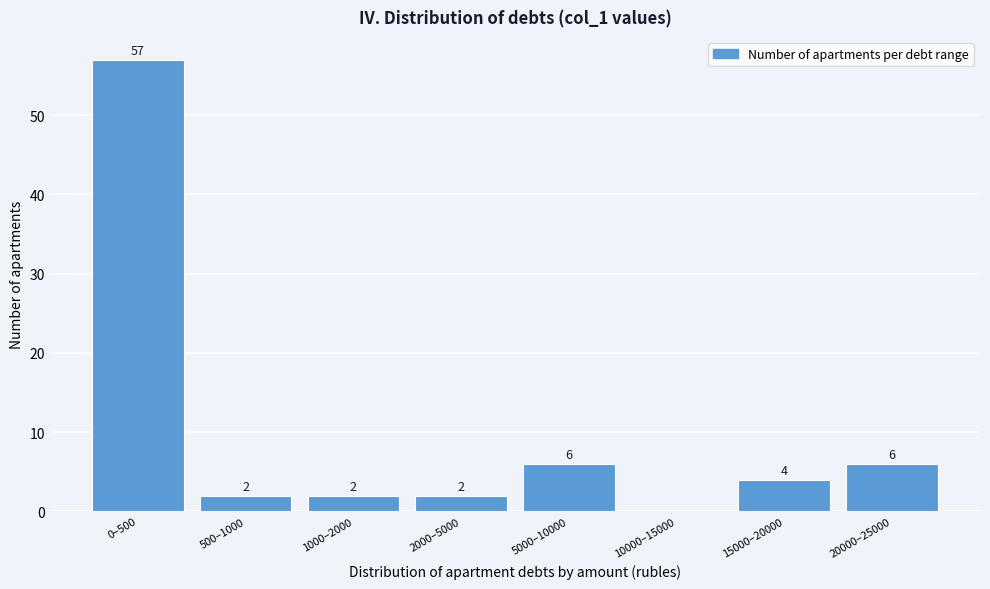

Reading left to right, transcribe all the data shown in this chart.

0–500=57	500–1000=2	1000–2000=2	2000–5000=2	5000–10000=6	10000–15000=0	15000–20000=4	20000–25000=6